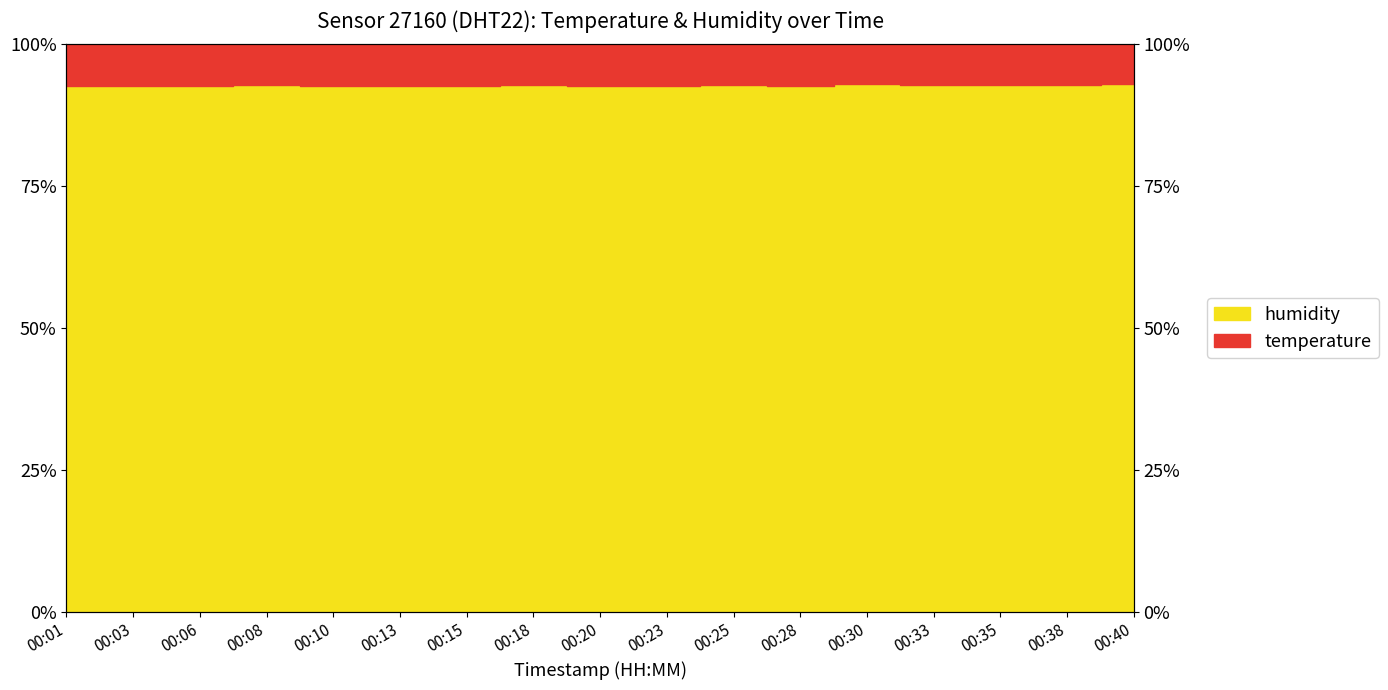

What is the change in value from 00:01 to 00:18?

+0.2